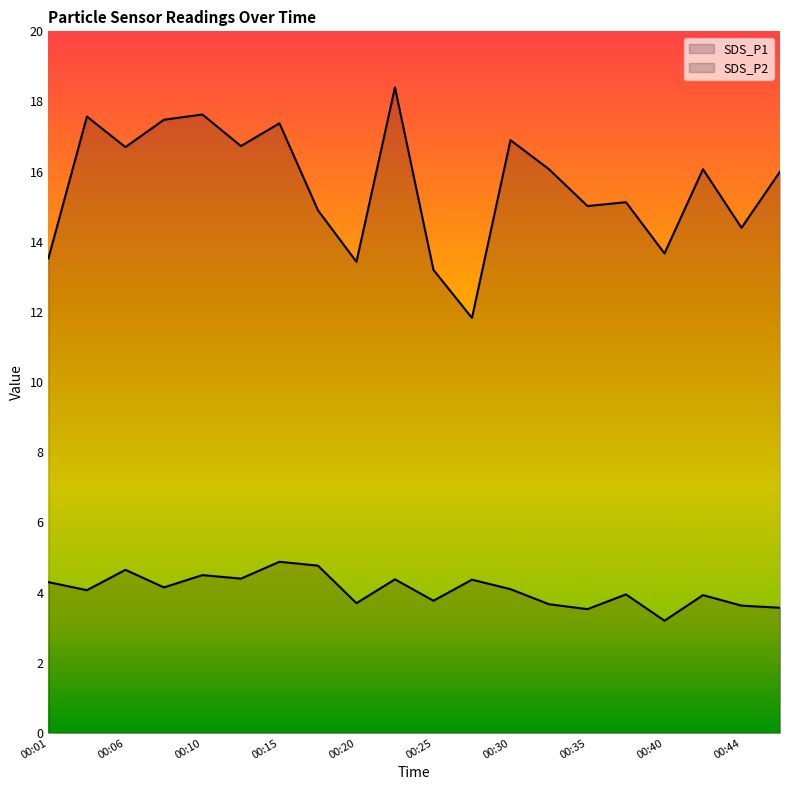

True or false: SDS_P2 and SDS_P1 intersect in this chart.

False